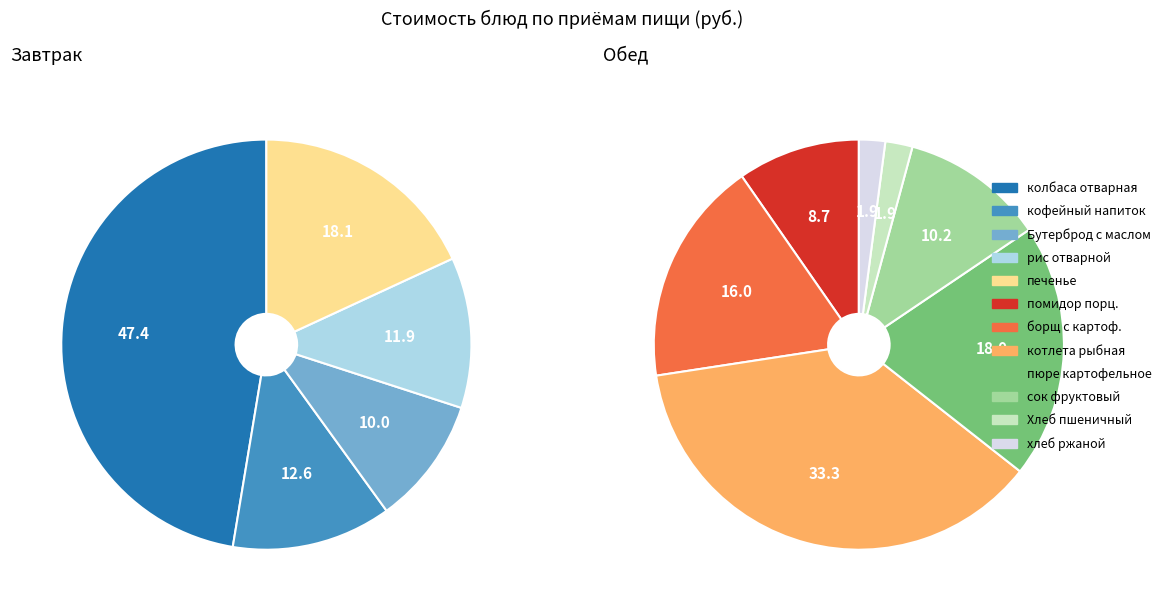

Do пюре картофельное and сок фруктовый together represent more than half of the pie?

No